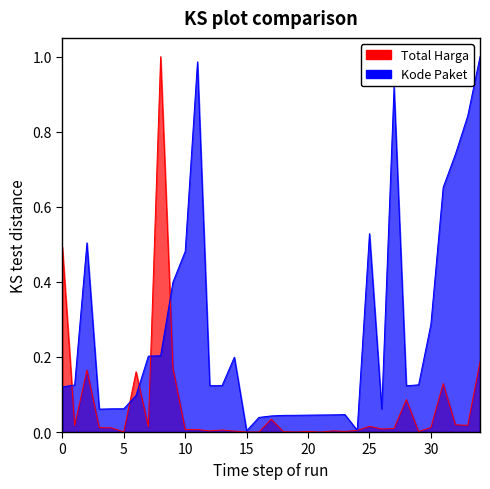

What is the difference between the maximum and minimum values in the Kode Paket series?

1.0